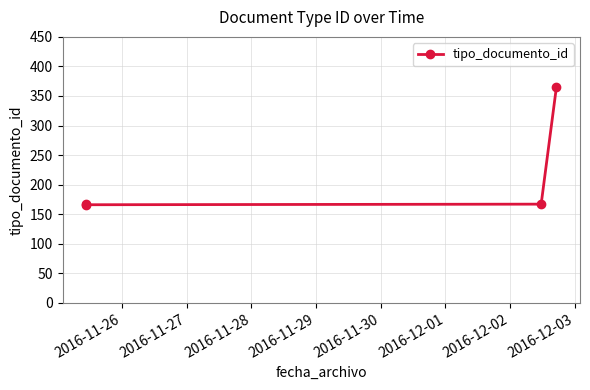

True or false: the data has more than 2 interior local peaks.

False